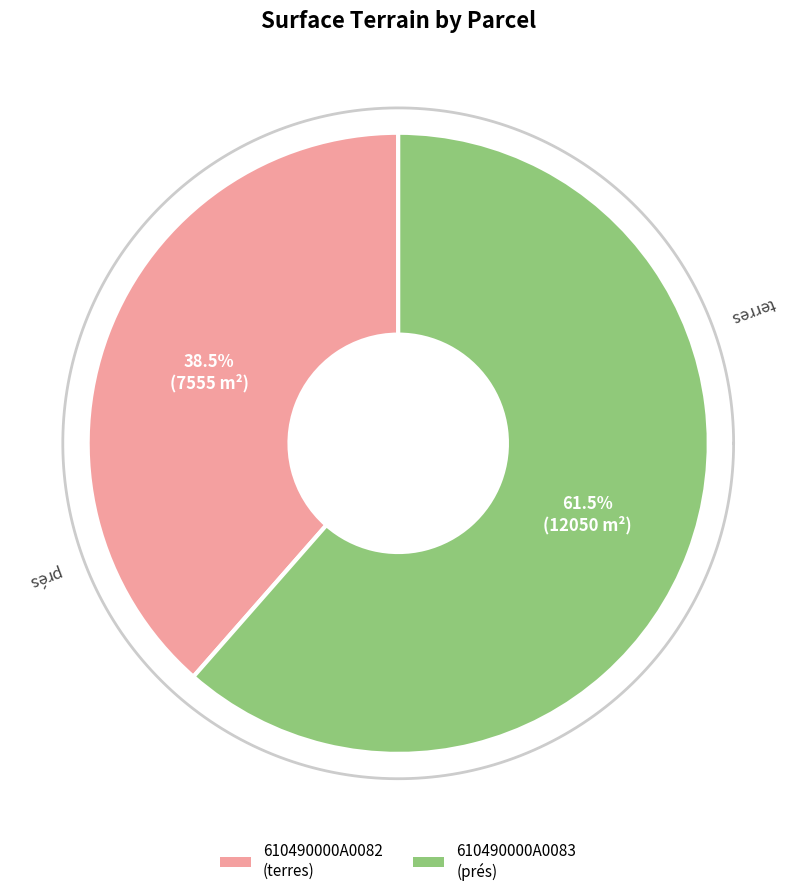

To the nearest percent, what is the combined percentage of 610490000A0082 and 610490000A0083?

100%